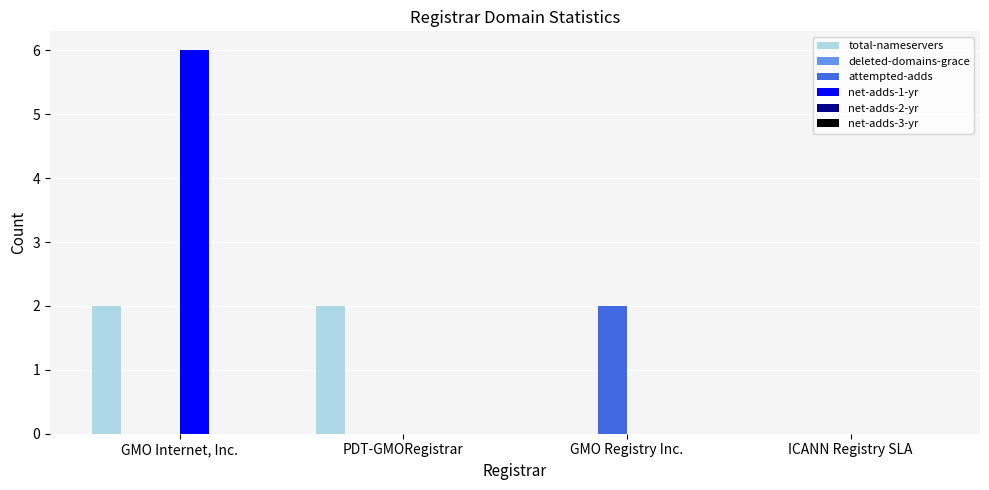

What is the difference between the total-nameservers values at PDT-GMORegistrar and GMO Registry Inc.?

2